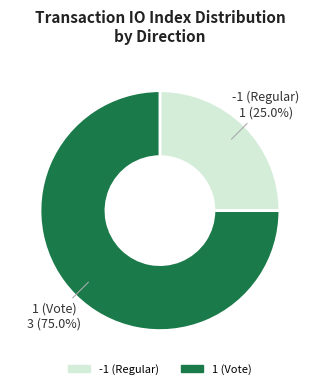

The -1 (Regular) slice represents 25% of the pie. True or false?

True